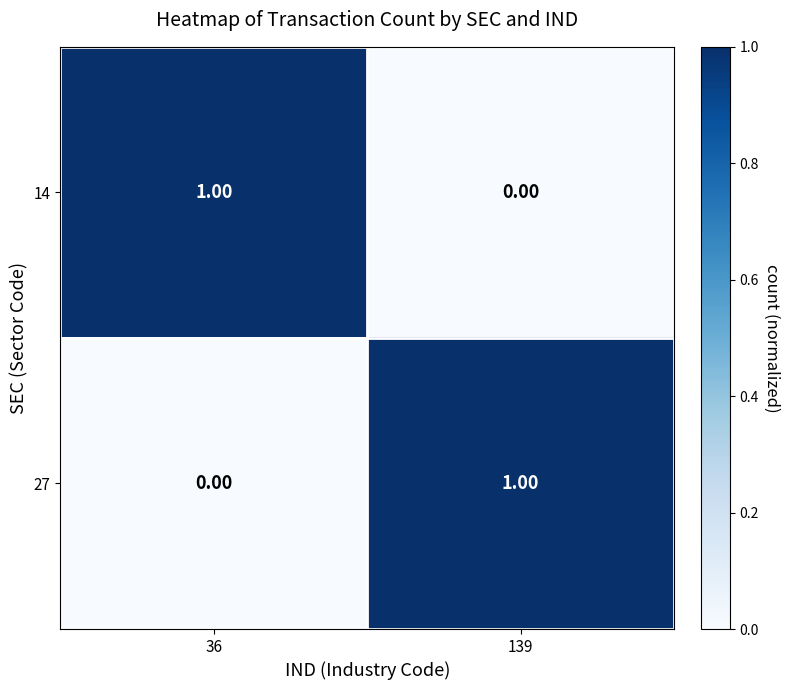

List the labels in order of 27 value, largest first.

139, 36